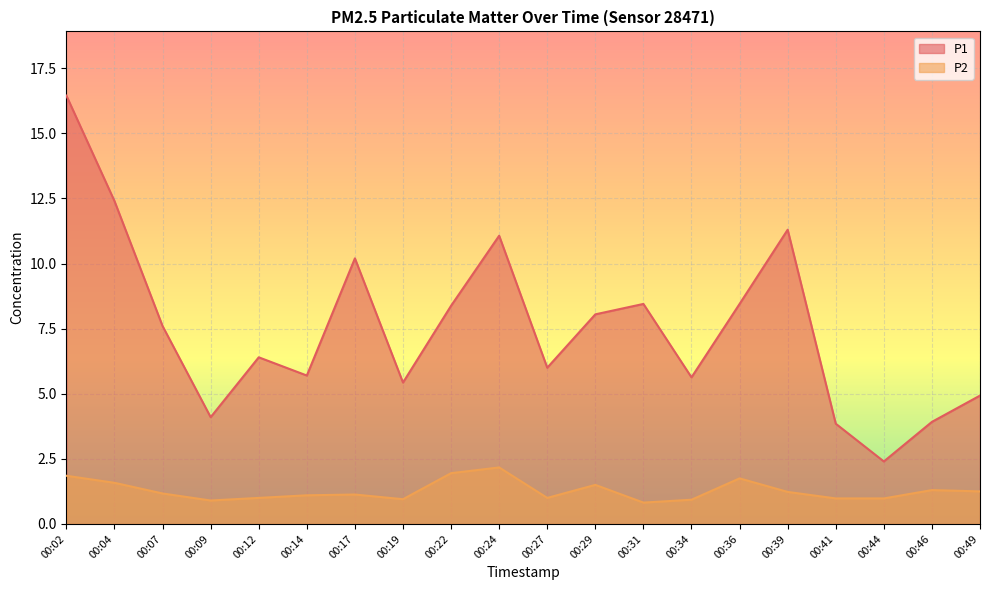

Which label corresponds to the smallest value in the chart?

00:31